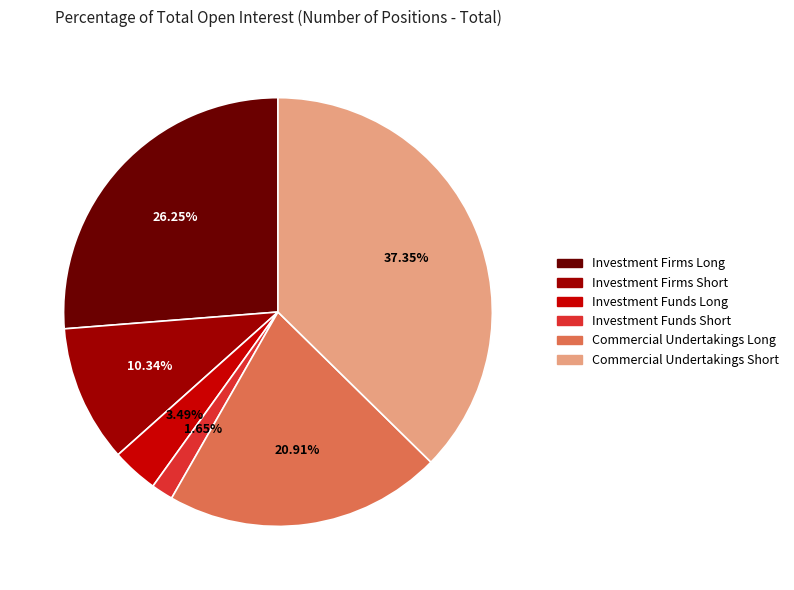

Which has a higher value, Commercial Undertakings Long or Investment Firms Long?

Investment Firms Long